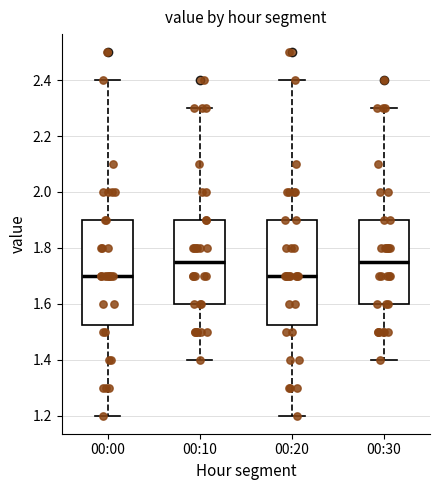

Reading left to right, transcribe this box plot: for each box, give where its median line is, the range the box spans, and where its two whiskers end, as read against the y-axis. The values are not printed on the chart, so give them approximately, as read against the axis.

00:00: median 1.70, box 1.52 to 1.90, whiskers 1.20 to 2.40
00:10: median 1.76, box 1.60 to 1.90, whiskers 1.40 to 2.30
00:20: median 1.70, box 1.52 to 1.90, whiskers 1.20 to 2.40
00:30: median 1.76, box 1.60 to 1.90, whiskers 1.40 to 2.30